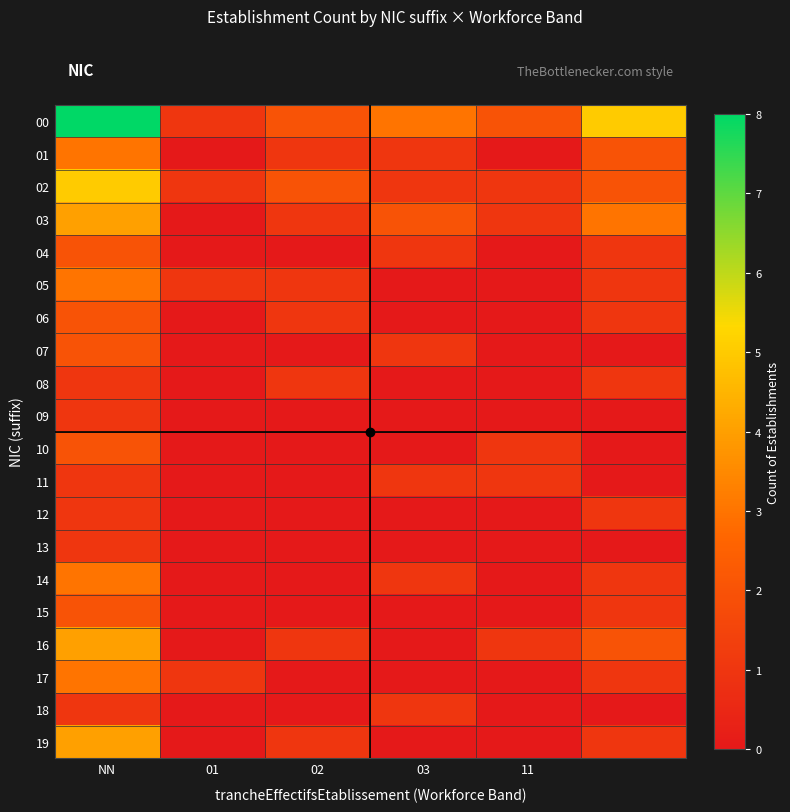

Reading left to right, extract all data points from this chart.

00: 8	1	2	3	2	5
01: 3	0	1	1	0	2
02: 5	1	2	1	1	2
03: 4	0	1	2	1	3
04: 2	0	0	1	0	1
05: 3	1	1	0	0	1
06: 2	0	1	0	0	1
07: 2	0	0	1	0	0
08: 1	0	1	0	0	1
09: 1	0	0	0	0	0
10: 2	0	0	0	1	0
11: 1	0	0	1	1	0
12: 1	0	0	0	0	1
13: 1	0	0	0	0	0
14: 3	0	0	1	0	1
15: 2	0	0	0	0	1
16: 4	0	1	0	1	2
17: 3	1	0	0	0	1
18: 1	0	0	1	0	0
19: 4	0	1	0	0	1